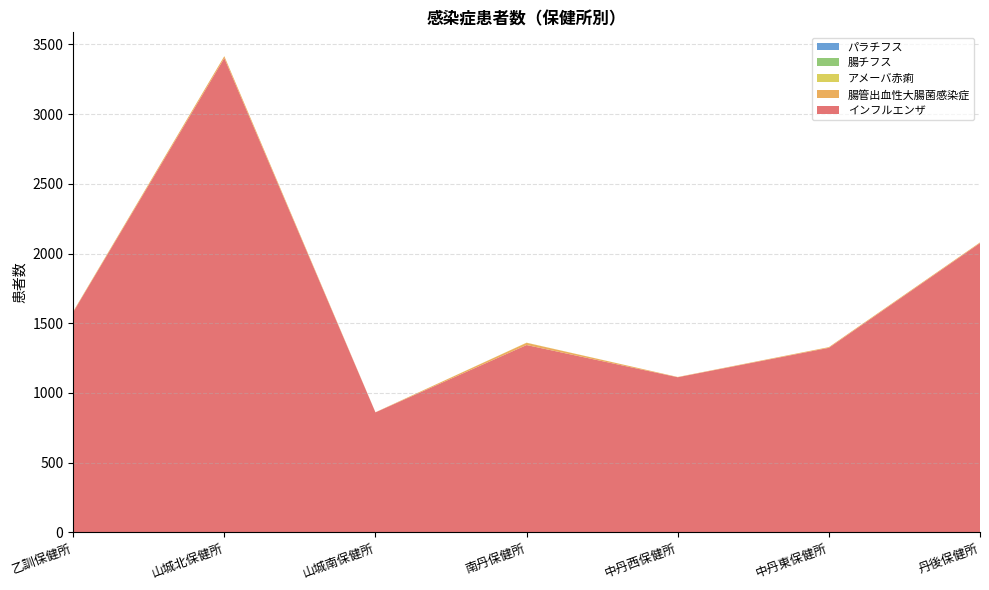

Reading left to right, extract all data points from this chart.

インフルエンザ: 乙訓保健所=1580	山城北保健所=3402	山城南保健所=861	南丹保健所=1344	中丹西保健所=1113	中丹東保健所=1324	丹後保健所=2075
腸管出血性大腸菌感染症: 乙訓保健所=4	山城北保健所=14	山城南保健所=1	南丹保健所=16	中丹西保健所=2	中丹東保健所=5	丹後保健所=5
アメーバ赤痢: 乙訓保健所=1	山城北保健所=0	山城南保健所=0	南丹保健所=1	中丹西保健所=0	中丹東保健所=0	丹後保健所=0
腸チフス: 乙訓保健所=0	山城北保健所=0	山城南保健所=0	南丹保健所=0	中丹西保健所=0	中丹東保健所=0	丹後保健所=0
パラチフス: 乙訓保健所=0	山城北保健所=0	山城南保健所=0	南丹保健所=0	中丹西保健所=0	中丹東保健所=0	丹後保健所=0